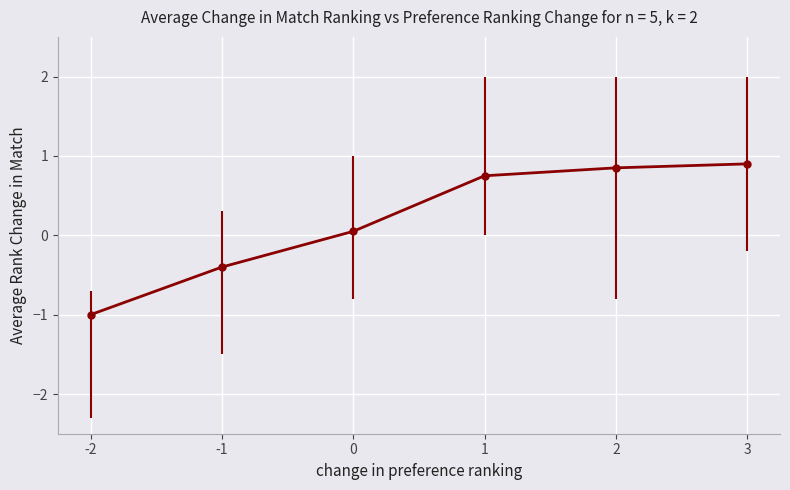

What is the value of the 2nd point from the left?

-0.4